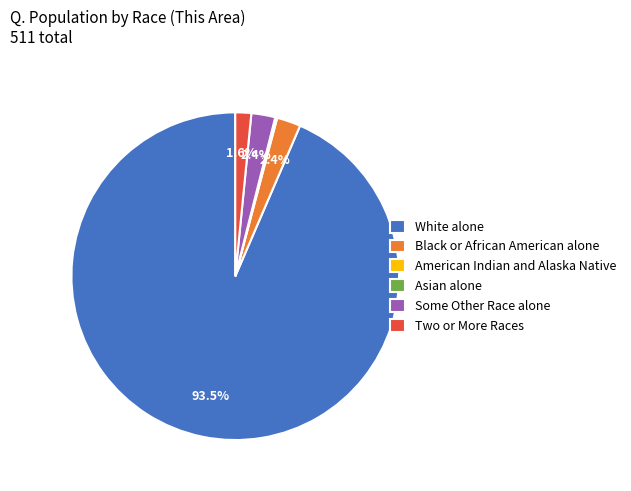

What percentage is NOT represented by Black or African American alone?

97.6%